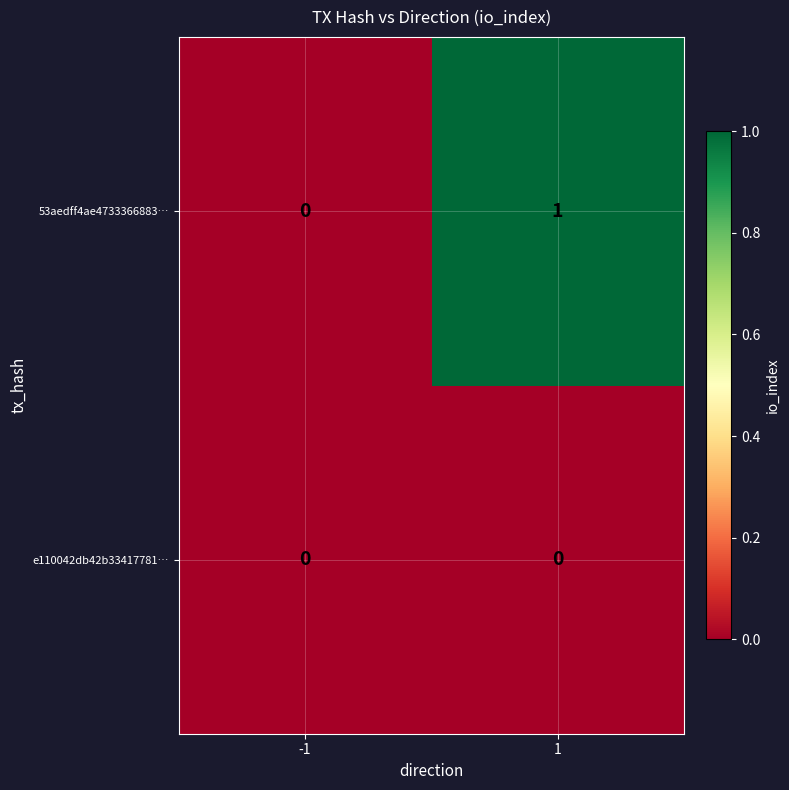

At which category is the sum across all series the highest?

1